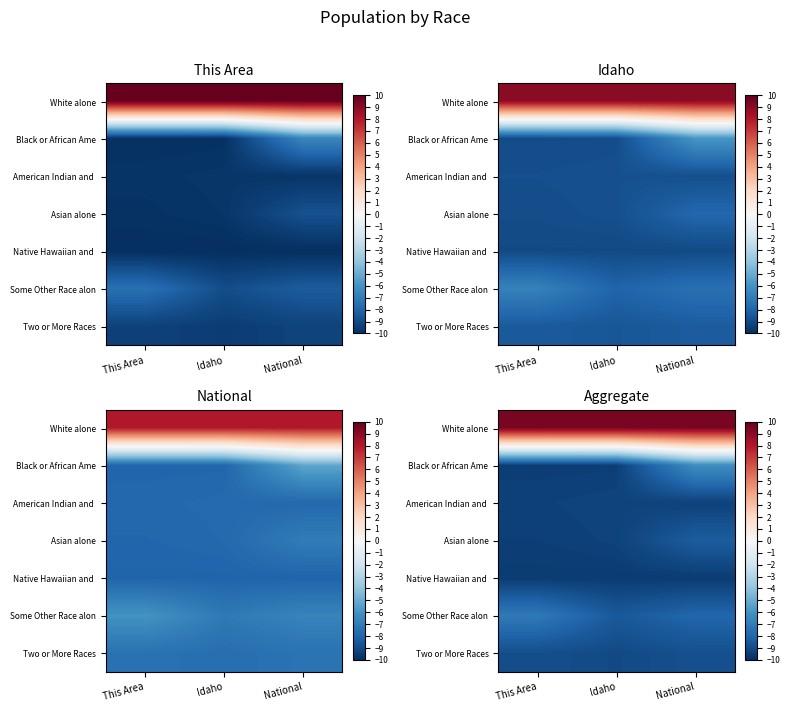

What is the total value across all series at National?

-40.5